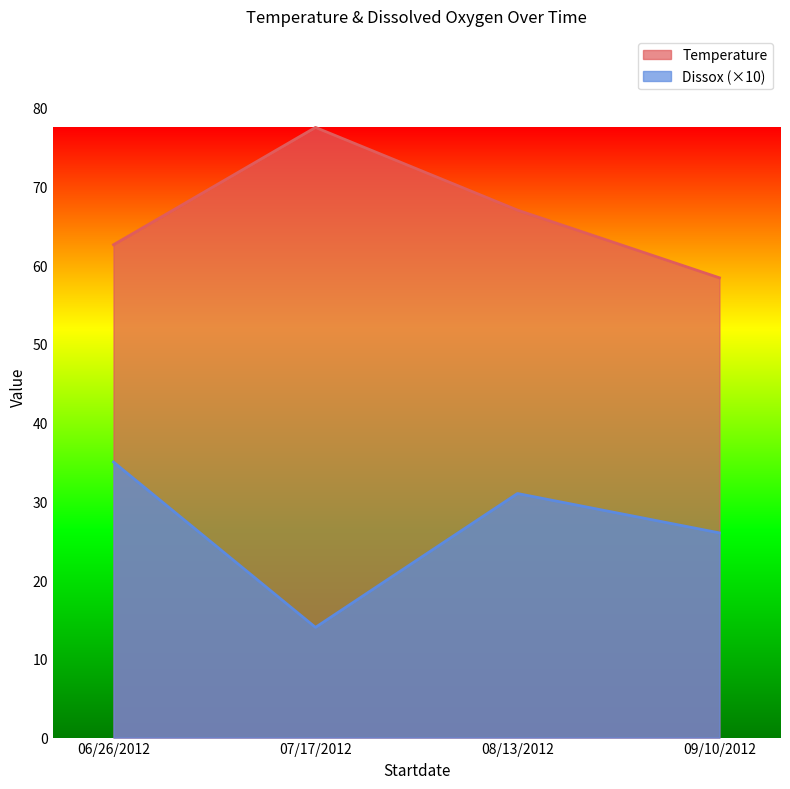

In Temperature, how many points are higher than both neighbors (excluding endpoints)?

1